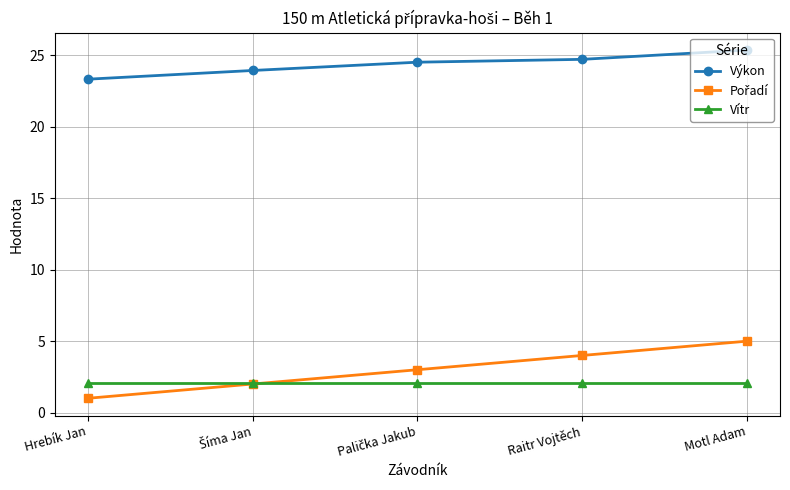

At which category is the sum across all series the highest?

Motl Adam